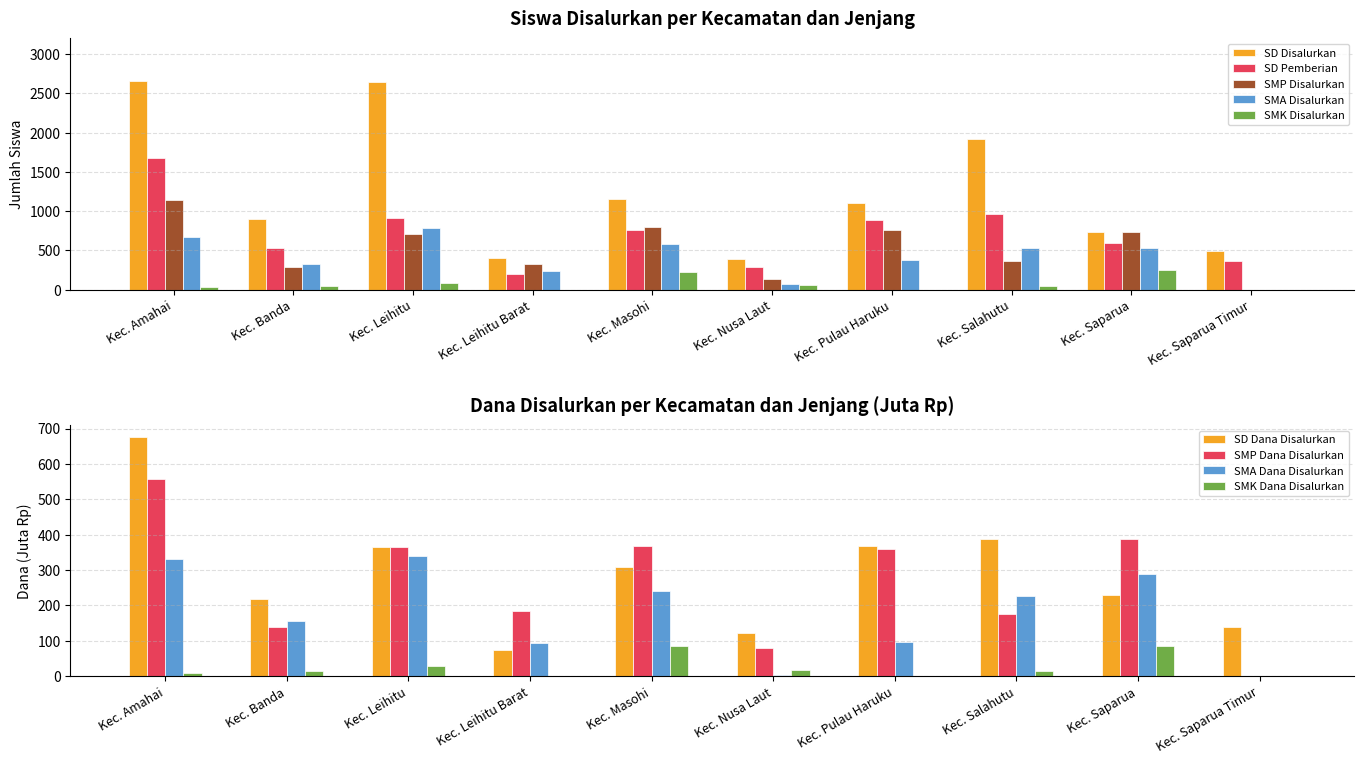

How many values in the SD Disalurkan series are below 1100?

5